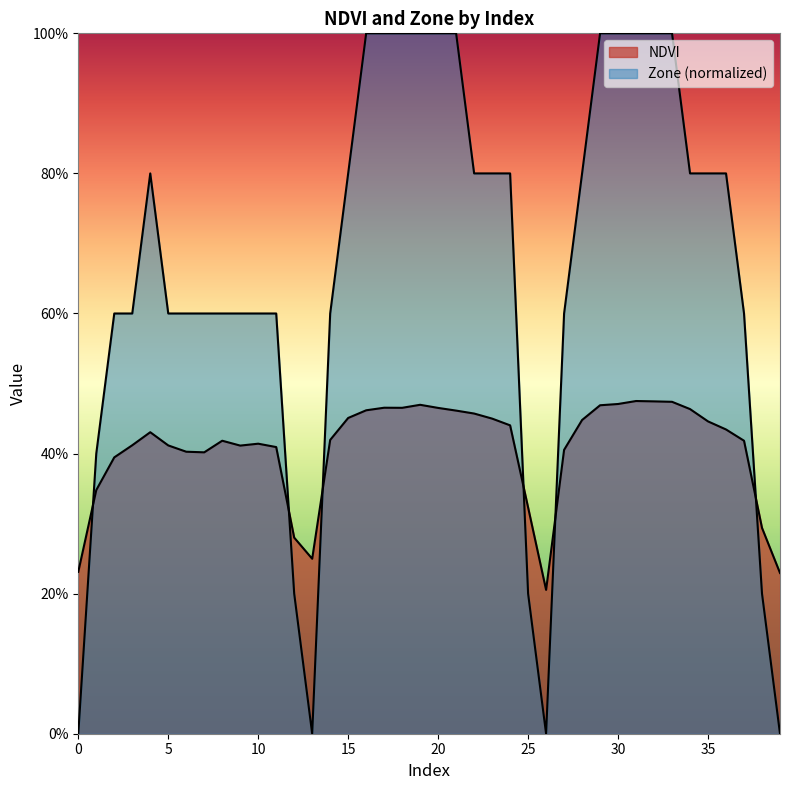

List the series in order of their peak value, highest first.

Zone, NDVI